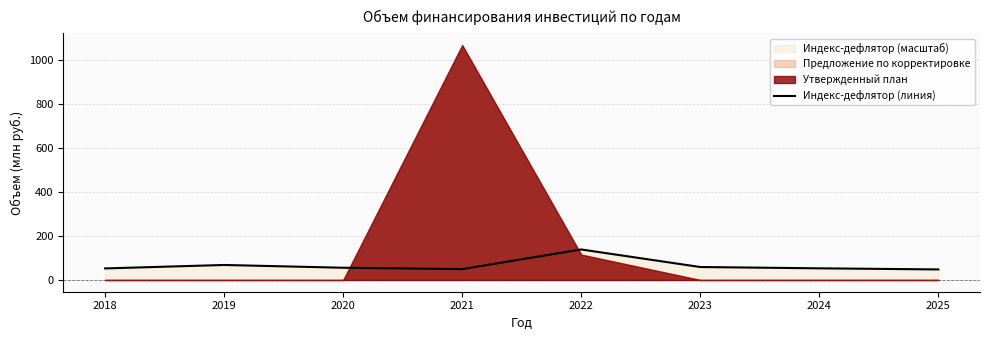

What is the change in value from 2018 to 2020?

+3.1